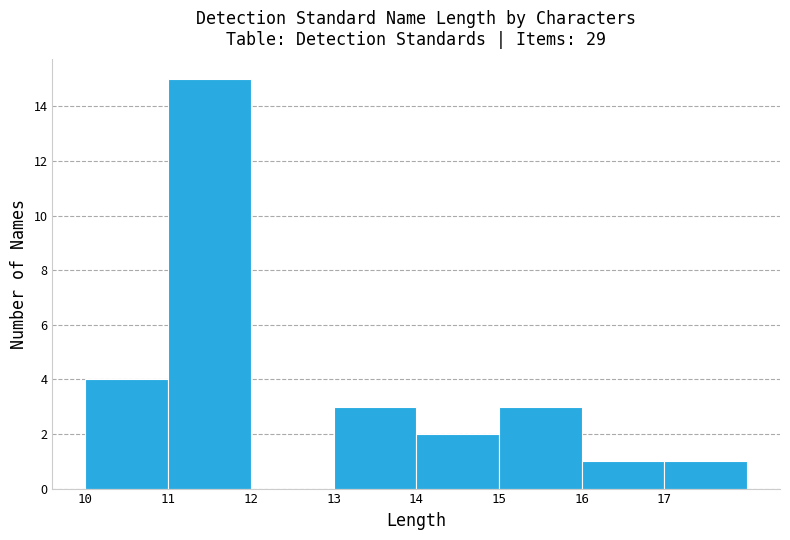

What is the height of the bar covering 11 to 12 on the x-axis? The values are not printed on the chart, so give them approximately, as read against the axis.

15